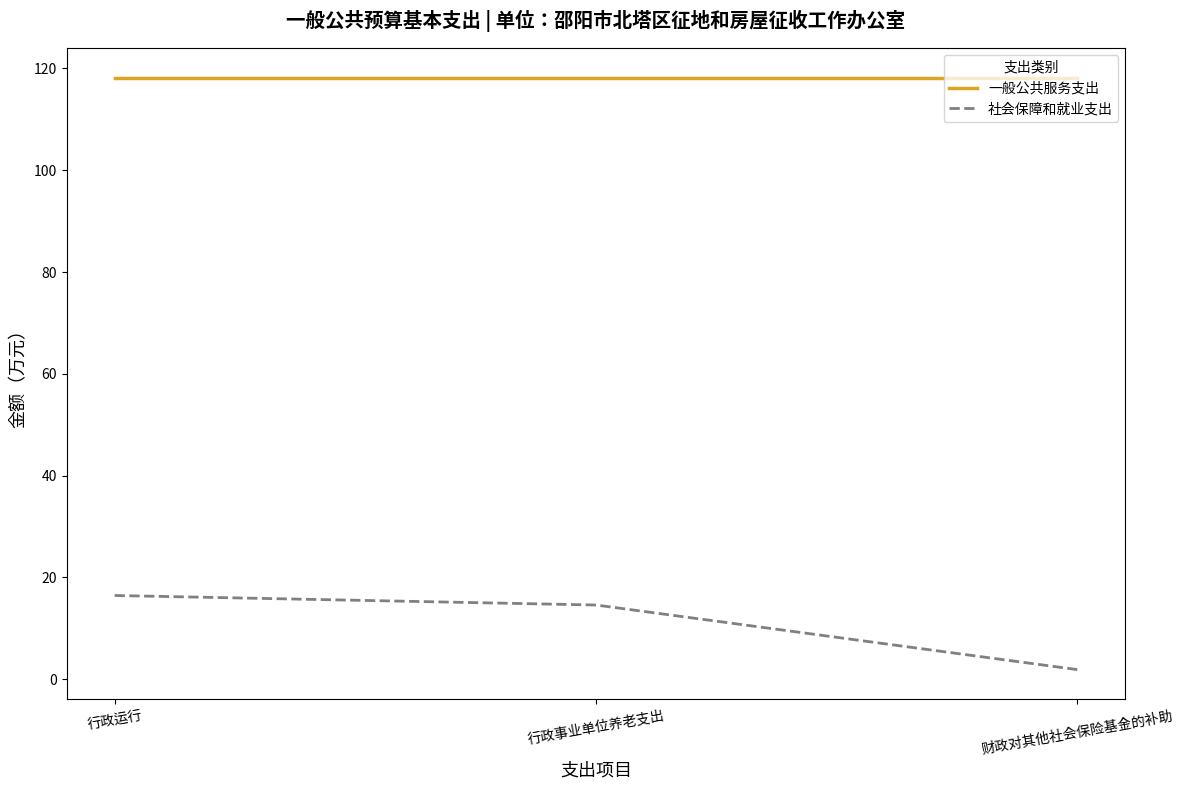

Which series changed the most between 行政运行 and 财政对其他社会保险基金的补助?

社会保障和就业支出